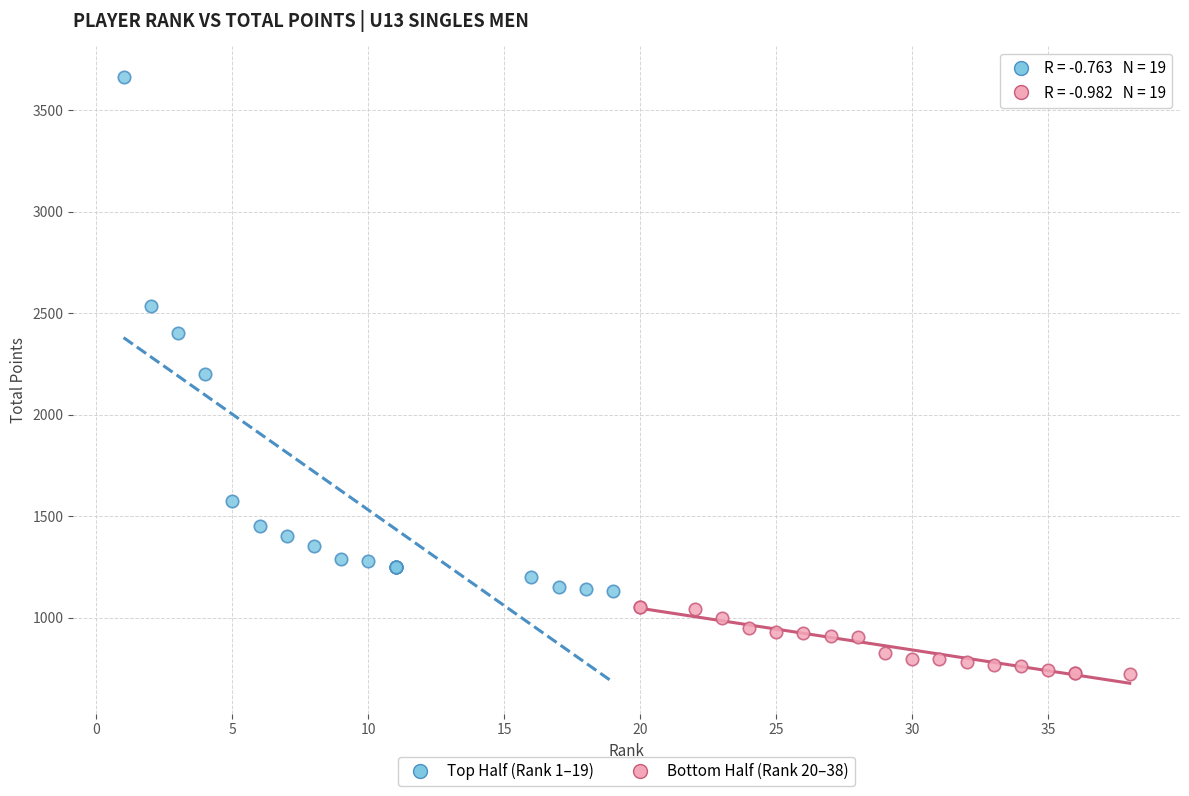

Which series contains the lowest Y value?

Bottom Half (Rank 20–38)